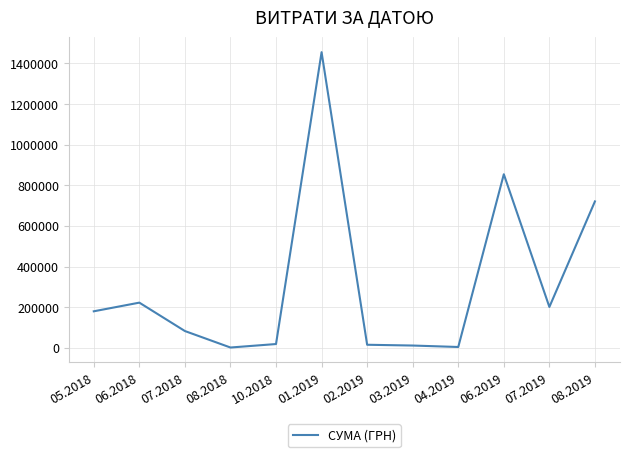

What is the greatest value displayed?

1455526.0